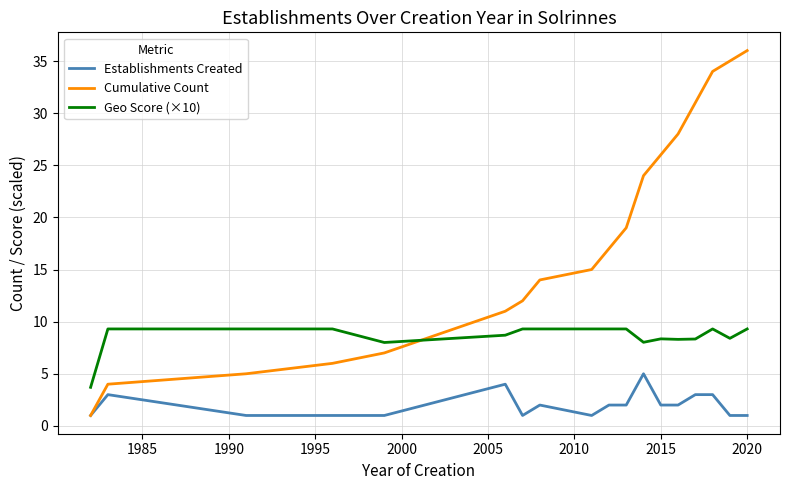

What is the highest value of the Cumulative Count series?

36.0